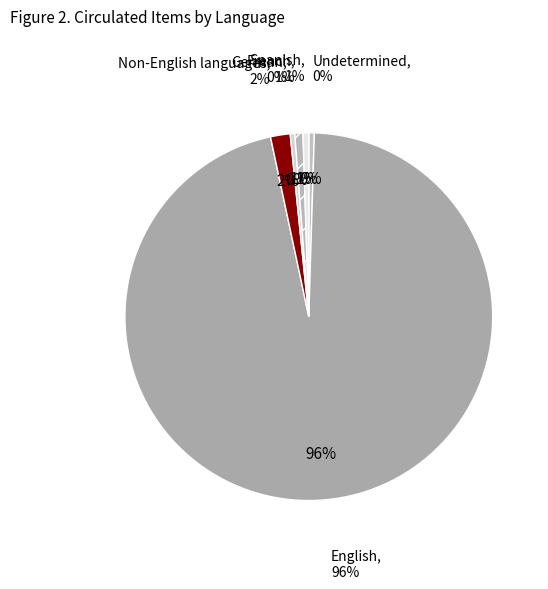

The Undetermined slice represents 8% of the pie. True or false?

False